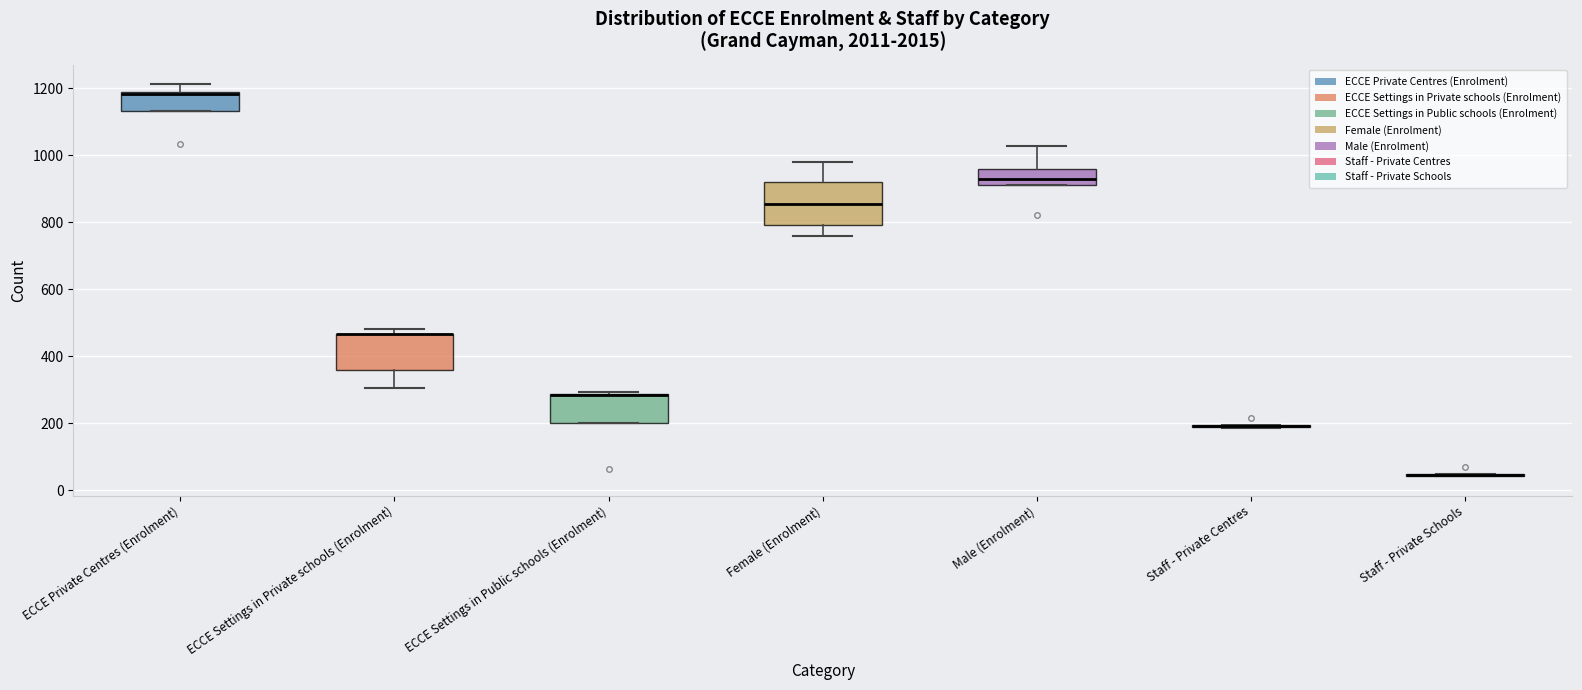

Reading left to right, read every box against the y-axis: the position of its median line, the range the box covers, and the ends of its whiskers. The values are not printed on the chart, so give them approximately, as read against the axis.

ECCE Private Centres (Enrolment): median 1180, box 1140 to 1180, whiskers 1140 to 1220
ECCE Settings in Private schools (Enrolment): median 460 (drawn on the box's upper edge), box 360 to 460, whiskers 300 to 480
ECCE Settings in Public schools (Enrolment): median 280 (drawn on the box's upper edge), box 200 to 280, whiskers 200 to 300
Female (Enrolment): median 860, box 800 to 920, whiskers 760 to 980
Male (Enrolment): median 940, box 920 to 960, whiskers 920 to 1020
Staff - Private Centres: box collapsed to a line at 200, whiskers 180 to 200
Staff - Private Schools: box collapsed to a line at 40, whiskers 40 to 40